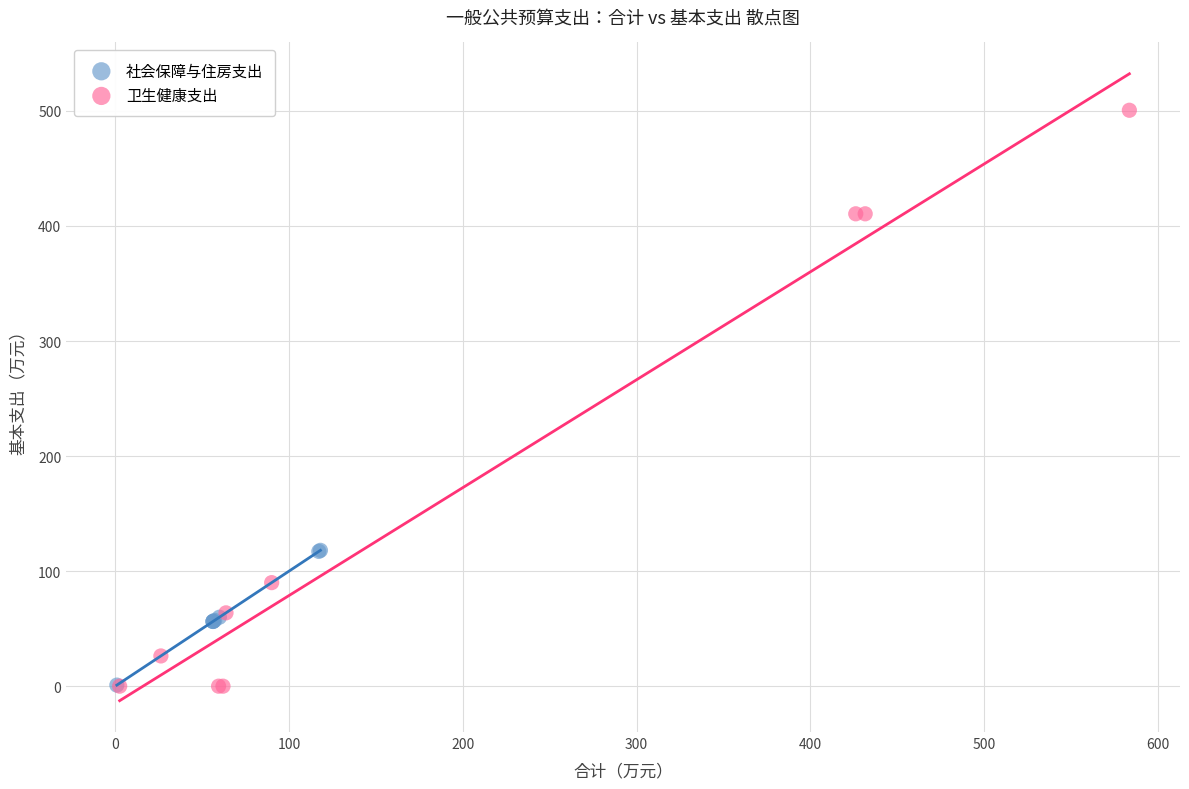

What are all the series names shown in the legend?

社会保障与住房支出, 卫生健康支出